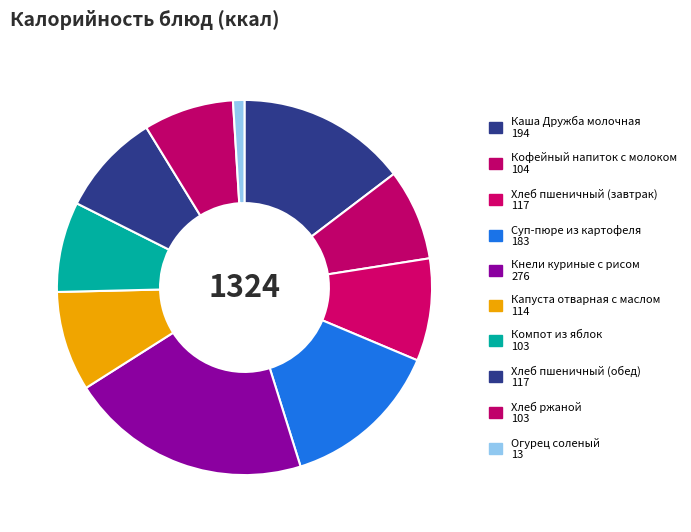

Do Хлеб ржаной and Кофейный напиток с молоком together represent more than half of the pie?

No